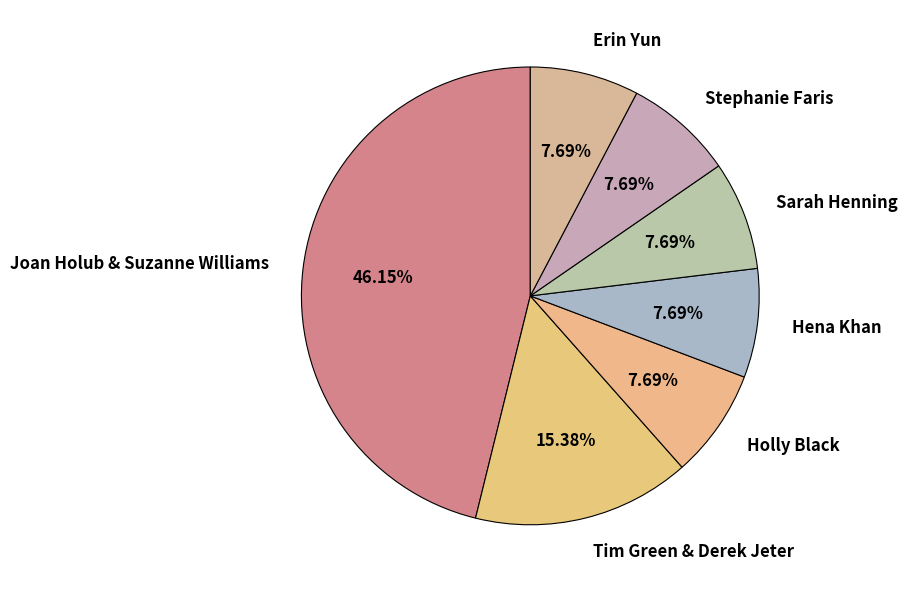

Is Hena Khan the majority of the pie?

No